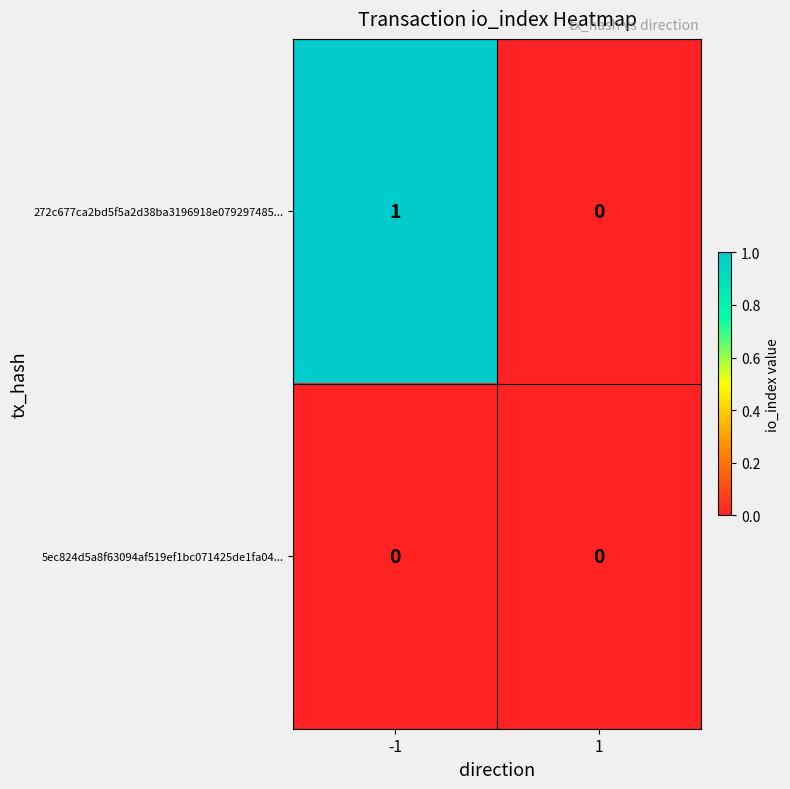

Reading right to left, transcribe all the data shown in this chart.

272c677ca2bd5f5a2d38ba3196918e079297485...: 0	1
5ec824d5a8f63094af519ef1bc071425de1fa04...: 0	0